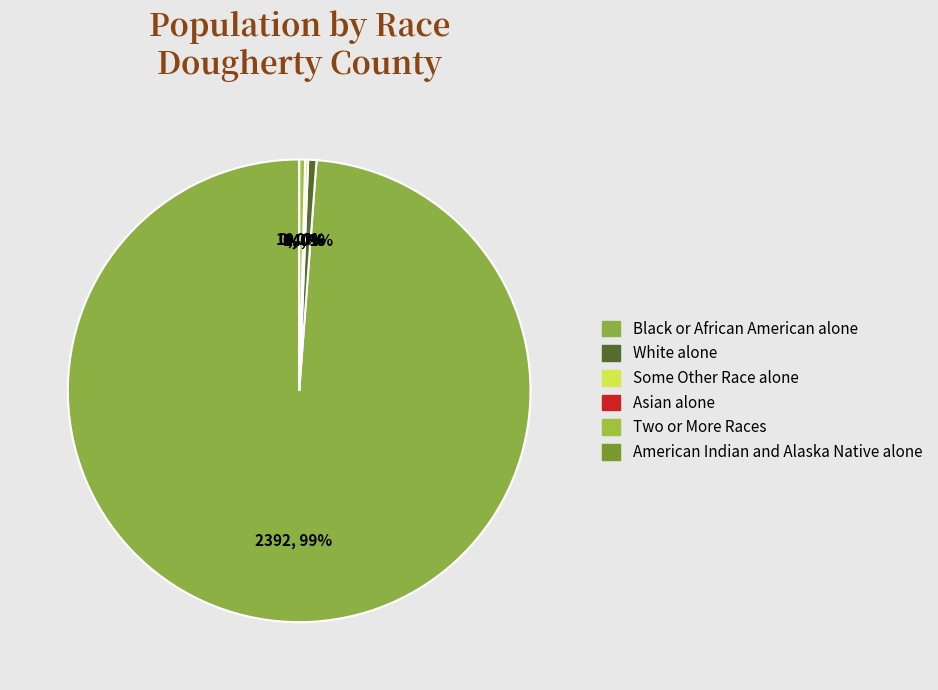

Rank the categories by value from highest to lowest.

Black or African American alone, White alone, Two or More Races, Some Other Race alone, Asian alone, American Indian and Alaska Native alone